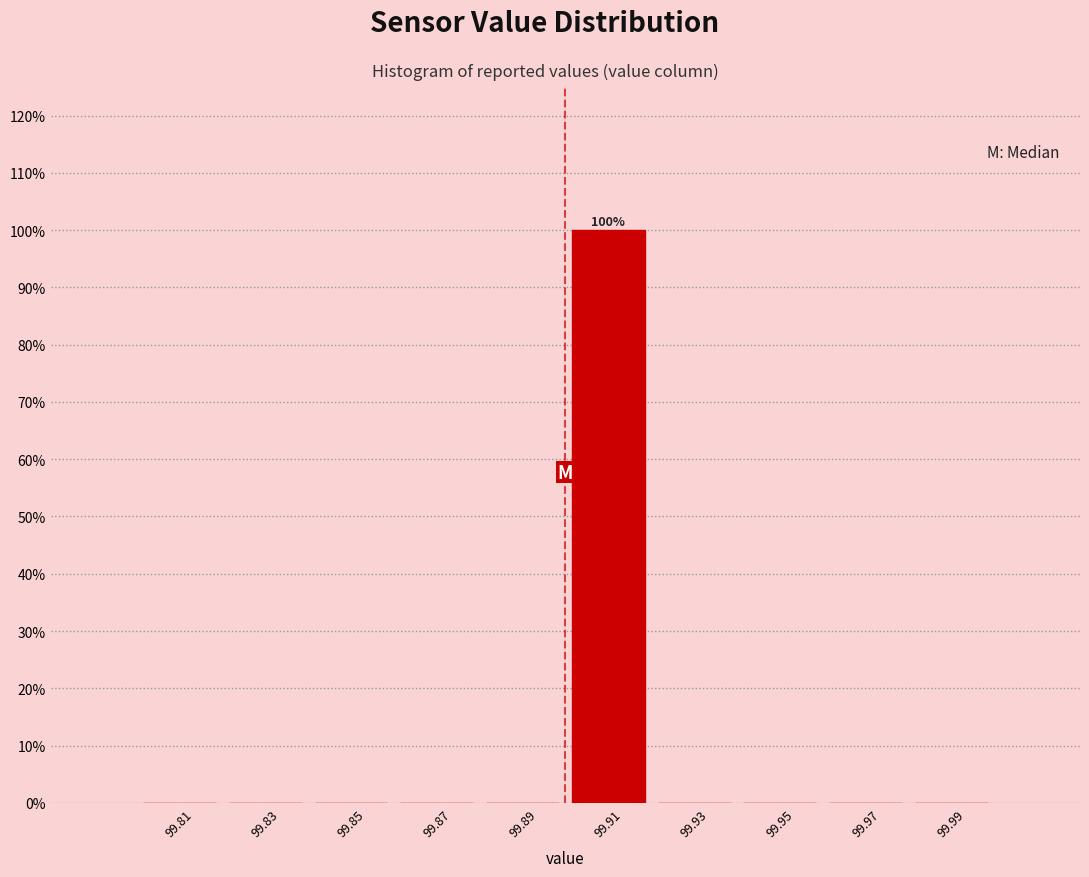

Over which range of the x-axis is the bar tallest?

99.90 to 99.92